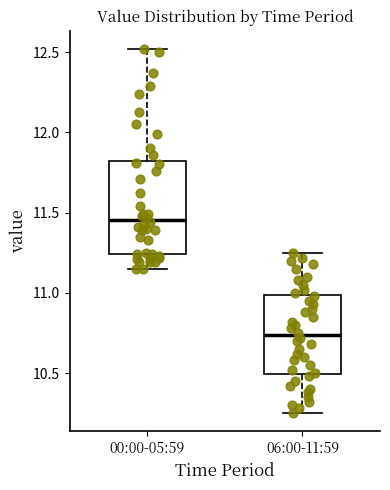

Reading left to right, read every box against the y-axis: the position of its median line, the range the box covers, and the ends of its whiskers. The values are not printed on the chart, so give them approximately, as read against the axis.

00:00-05:59: median 11.45, box 11.25 to 11.80, whiskers 11.15 to 12.50
06:00-11:59: median 10.75, box 10.50 to 11.00, whiskers 10.25 to 11.25